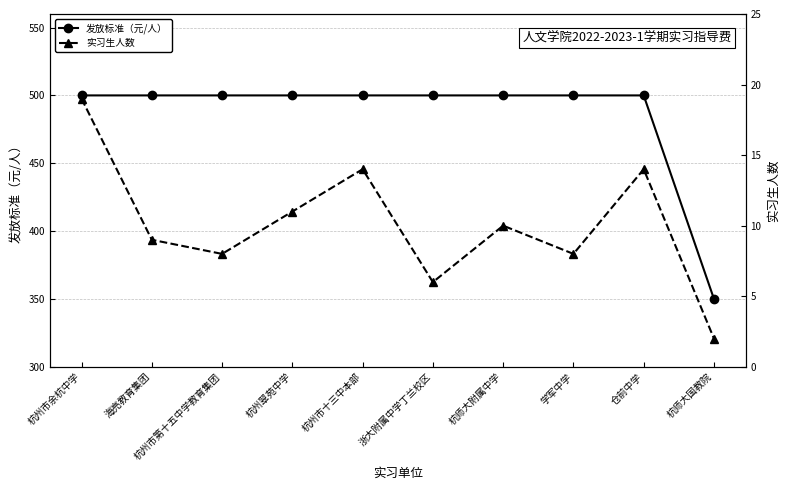

What is the total value across all series at 杭州翠苑中学?

511